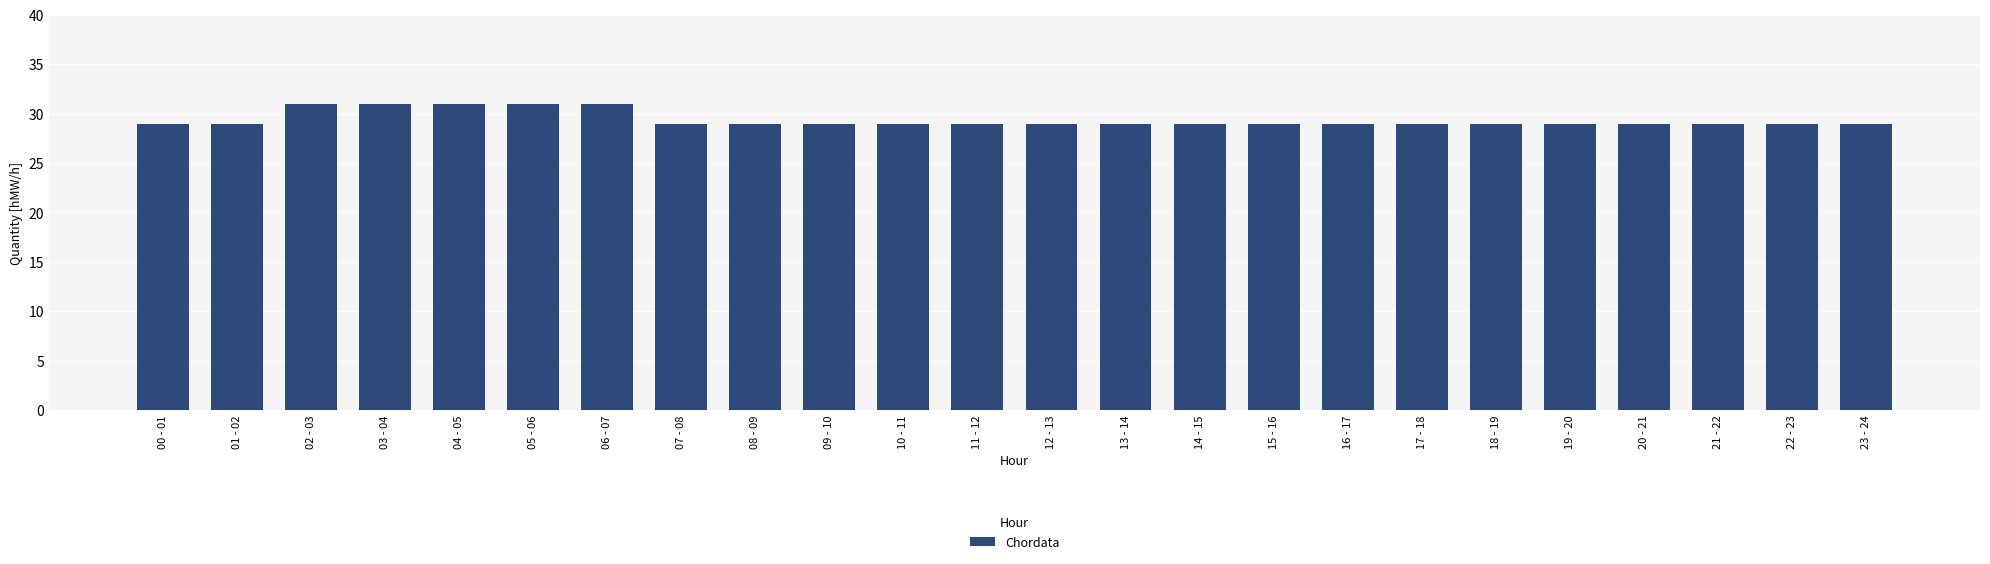

What is the value of the 3rd bar from the left?

31